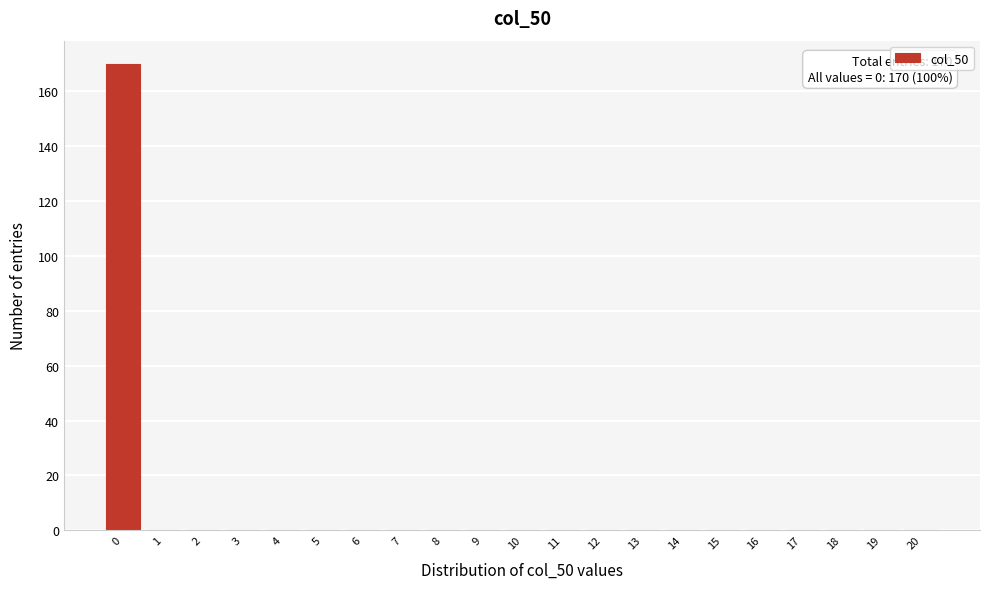

Which range on the x-axis has the tallest bar?

-0.5 to 0.5